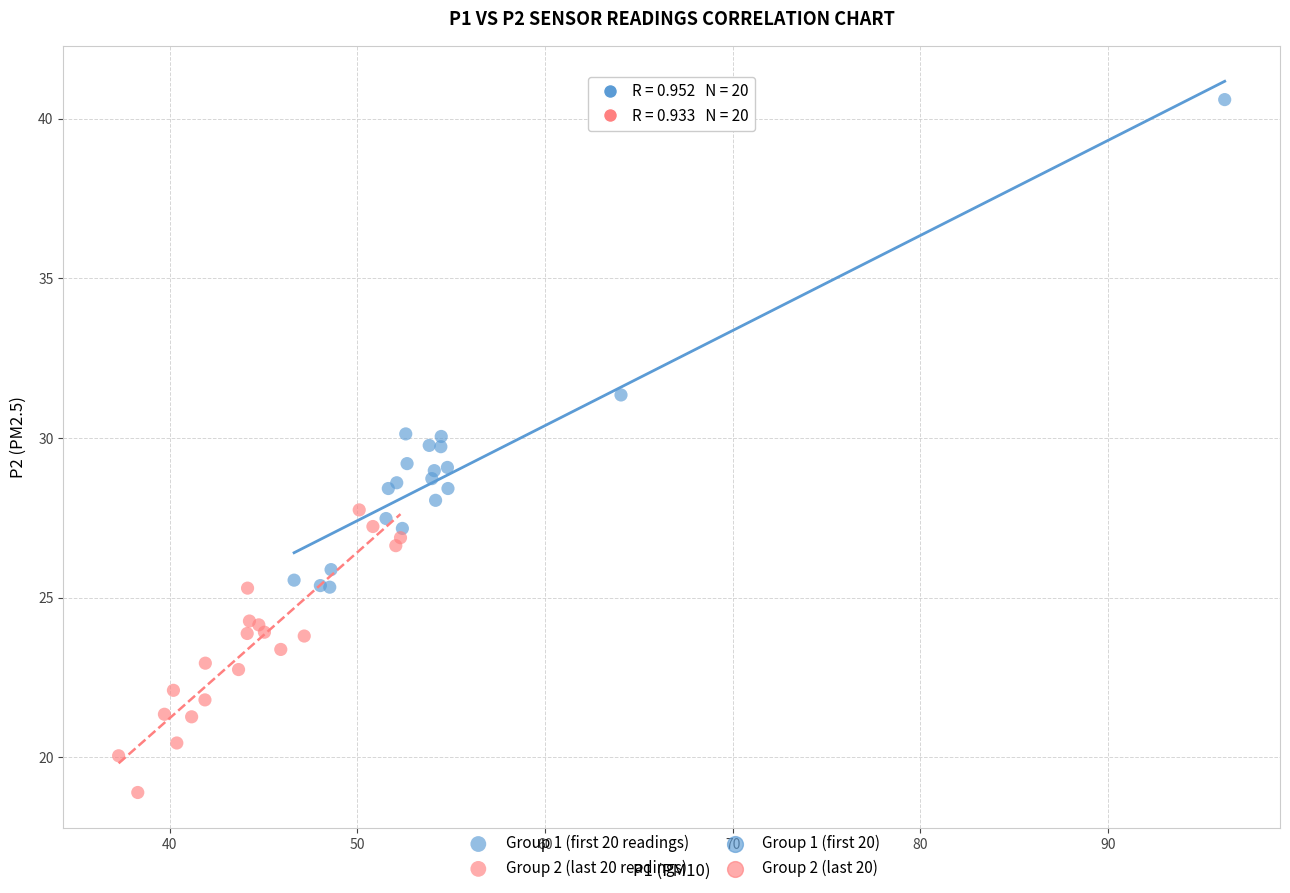

Which series reaches the minimum Y coordinate?

Group 2 (last 20 readings)